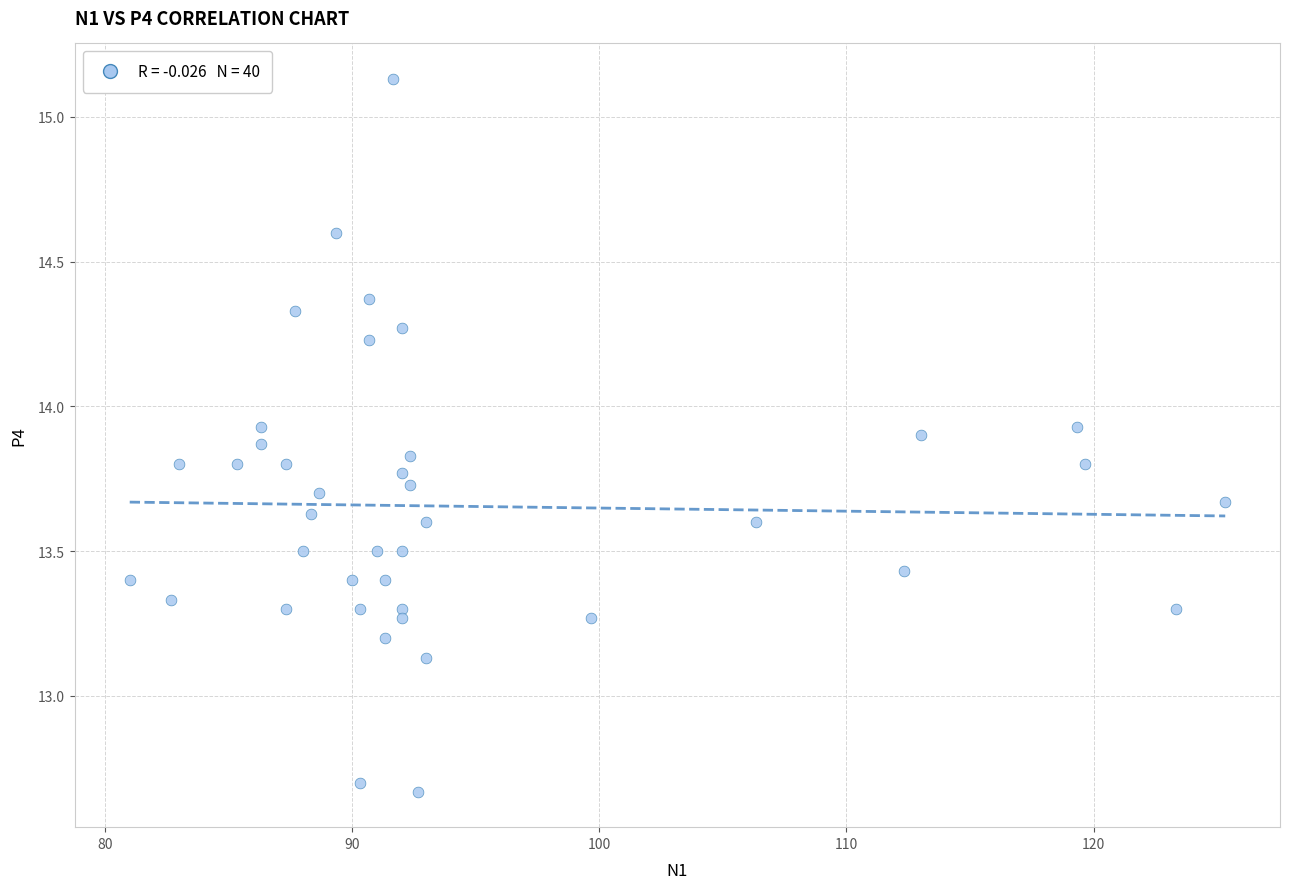

What is the range of X values (max minus min)?

44.3